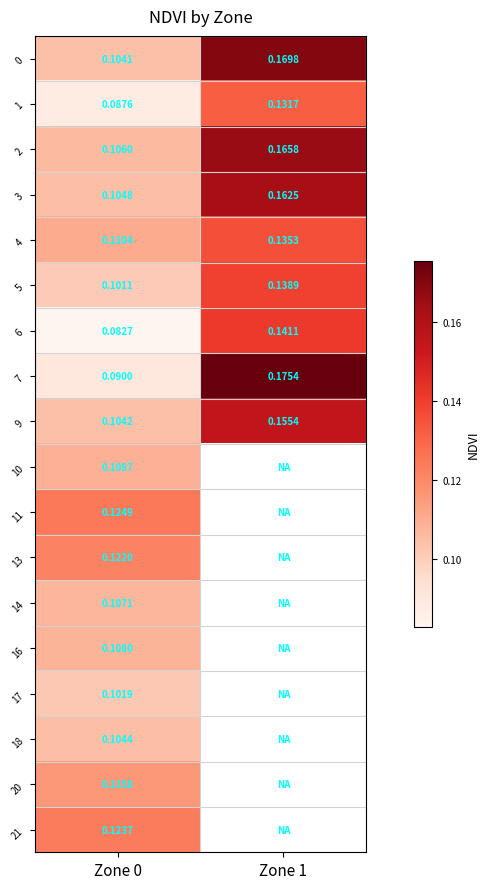

Is the value of 17 at Zone 0 greater than the value of 5 at Zone 1?

No